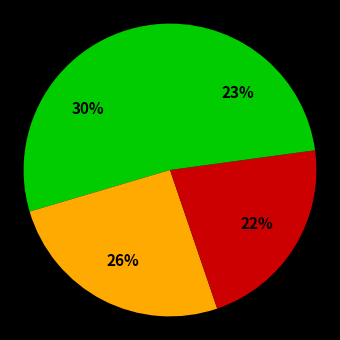

Count the number of slices in the pie.

4